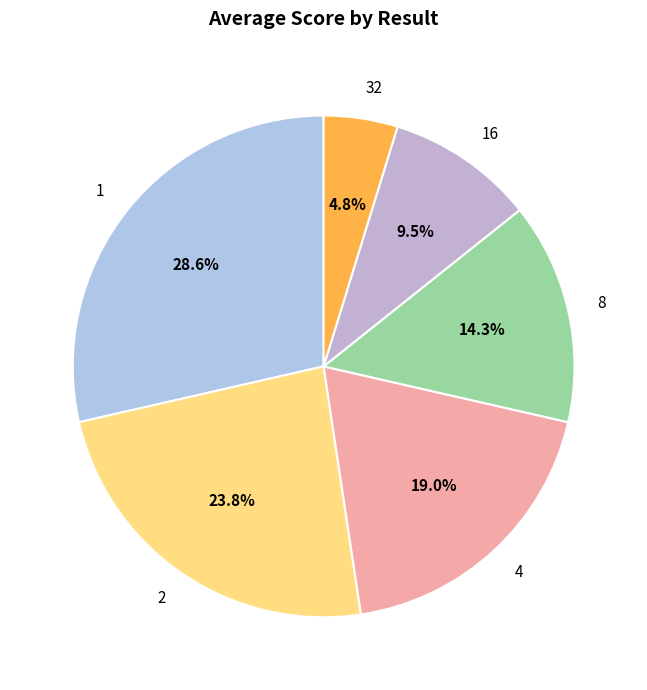

To the nearest percent, what percentage of the pie is 1?

29%